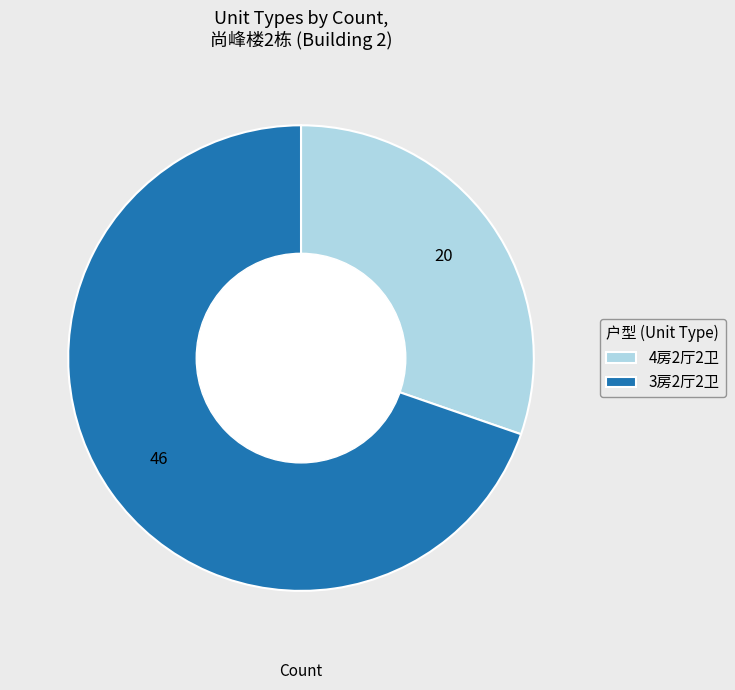

Rank the categories by value from highest to lowest.

3房2厅2卫, 4房2厅2卫